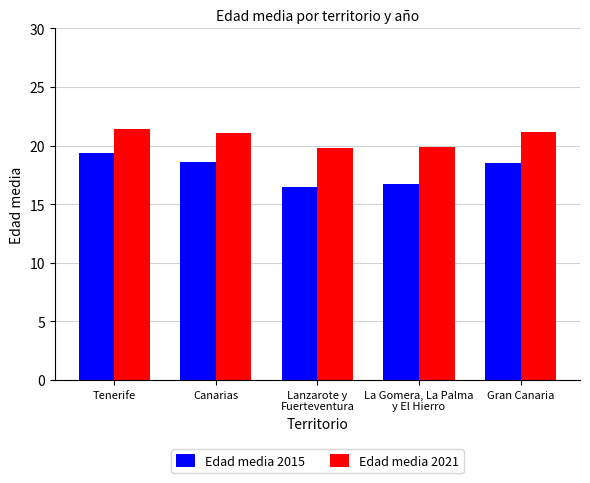

Which series has the widest spread of values?

Edad media 2015